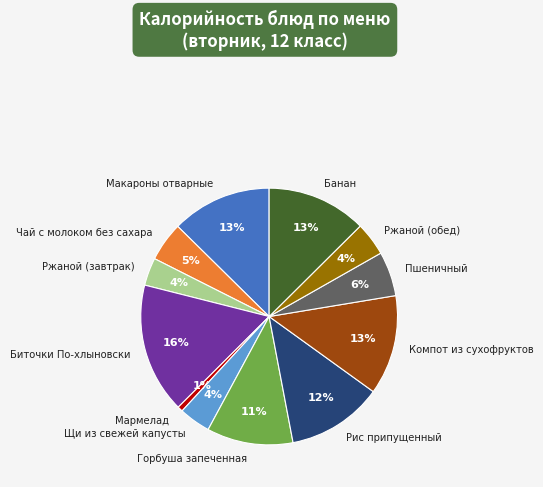

To the nearest percent, what is the combined percentage of Рис припущенный and Компот из сухофруктов?

25%